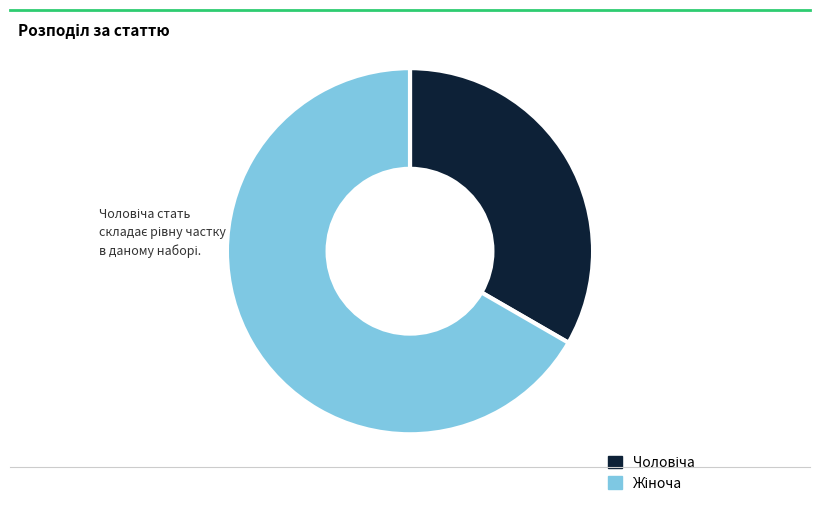

Is there a majority slice in this chart?

Yes